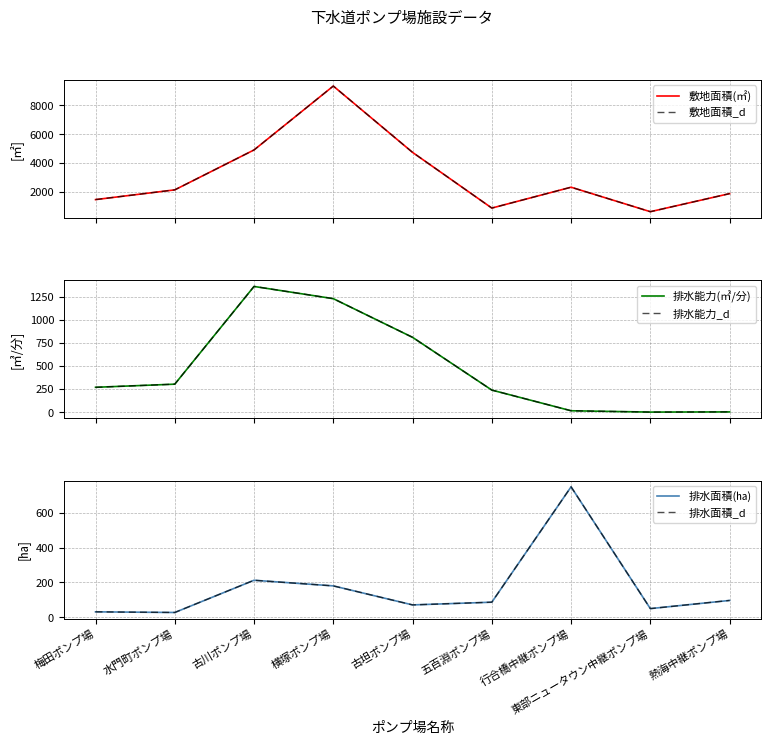

What is the difference between the maximum and minimum values in the 敷地面積(㎡) series?

8709.0